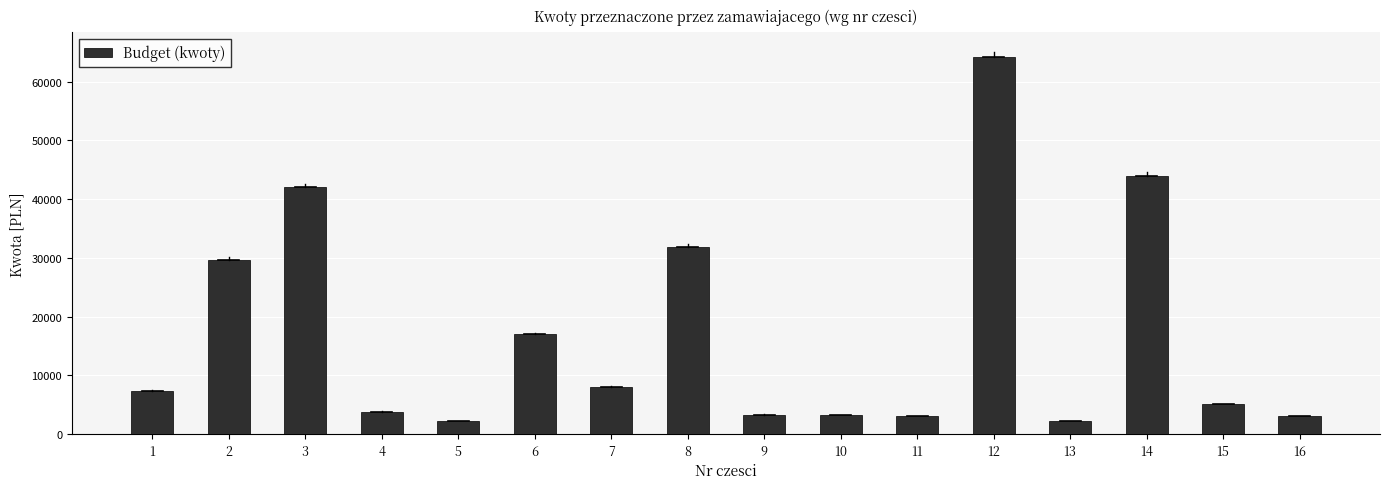

What is the change in value from 6 to 14?

+26951.6